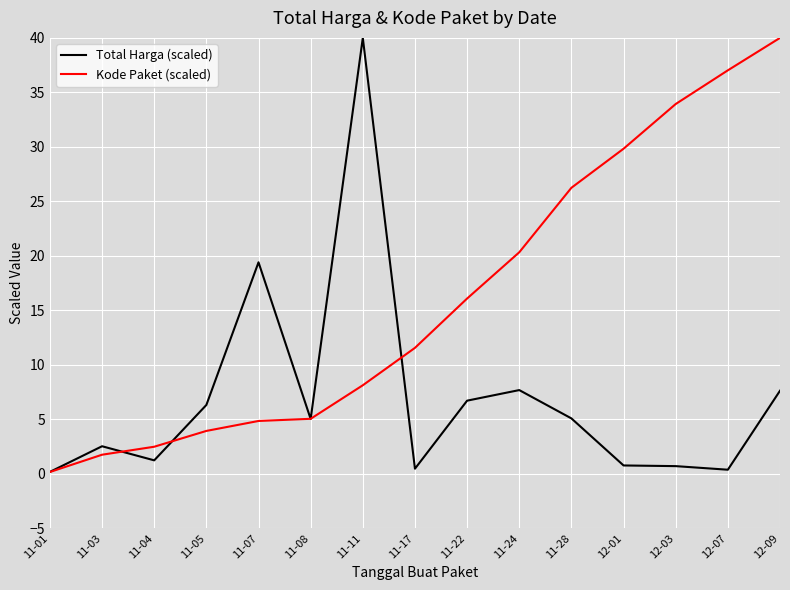

What position from the right is 11-24?

6